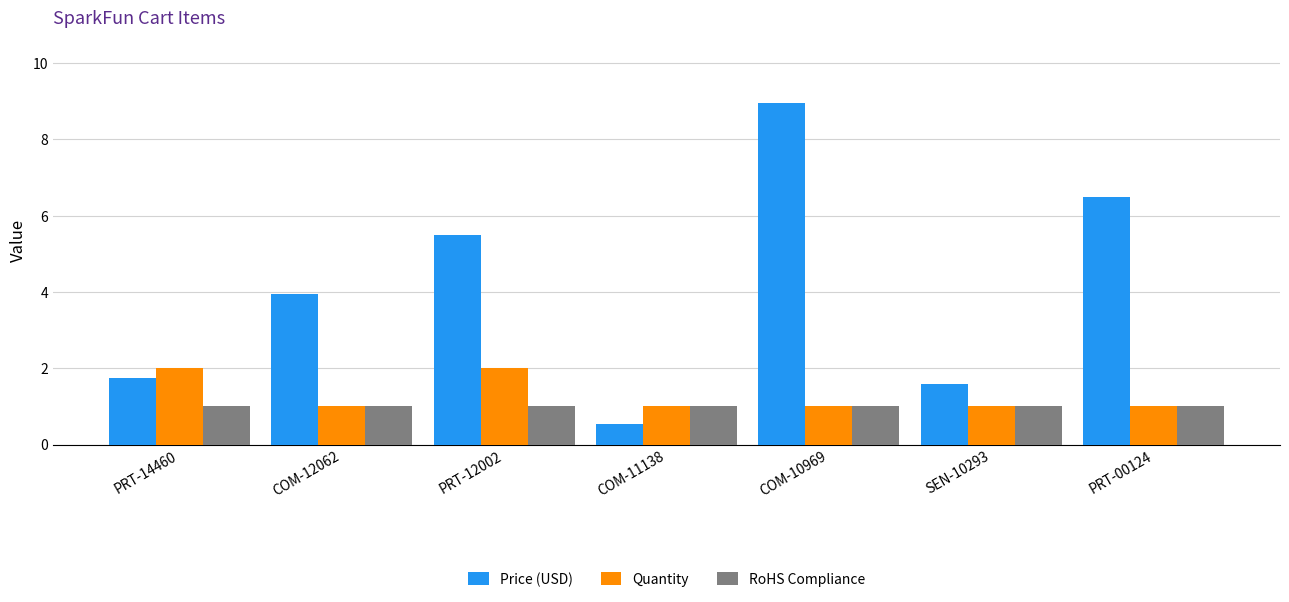

What are all the series names shown in the legend?

Price (USD), Quantity, RoHS Compliance